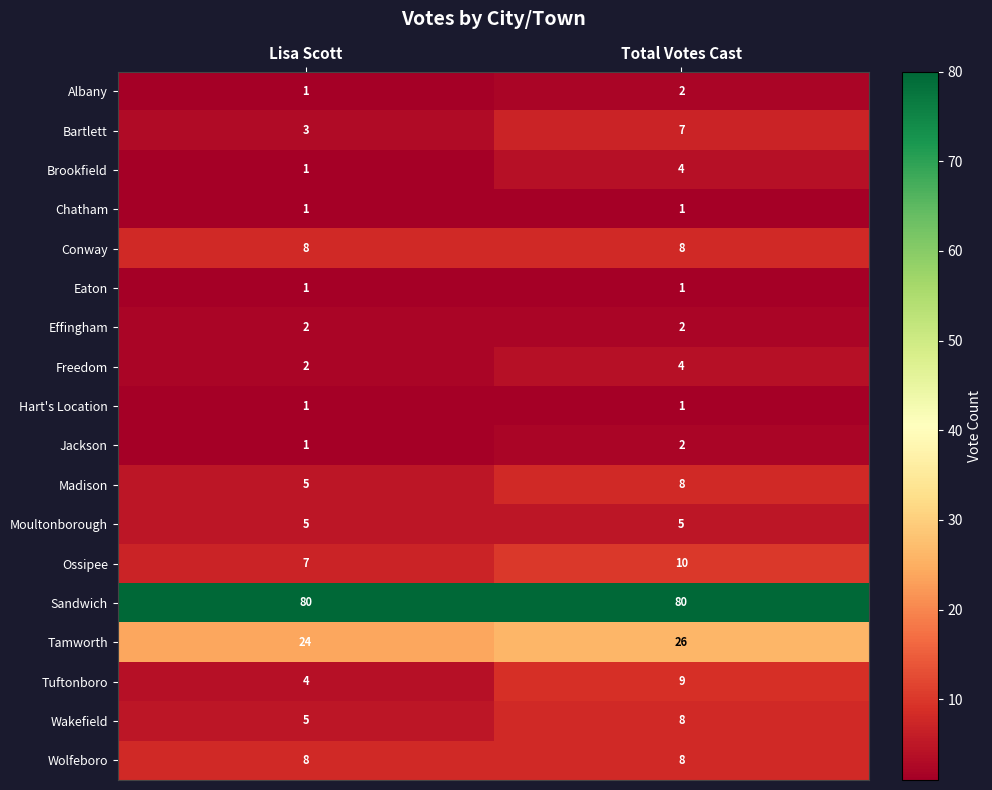

Where is Tuftonboro nearest to the value 6?

Lisa Scott